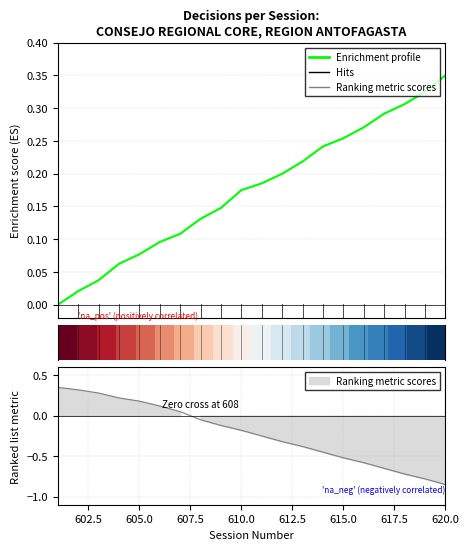

What is the difference between the maximum and minimum values in the Enrichment profile series?

0.3